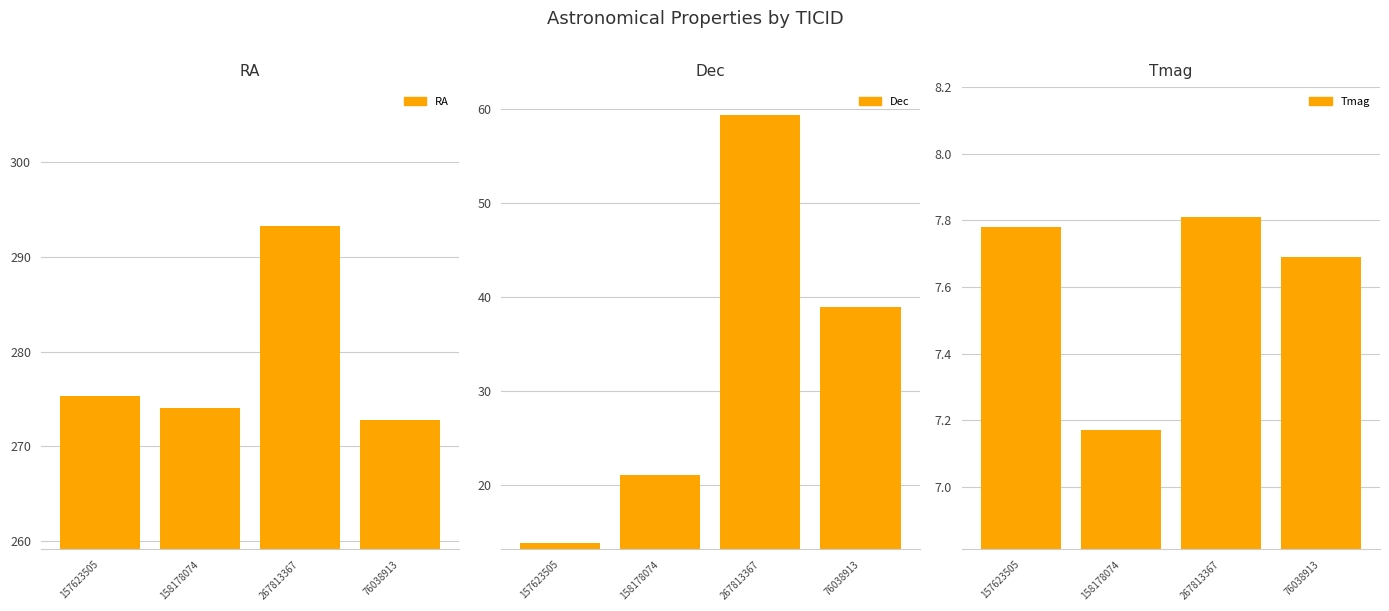

How many data points in RA are above 275?

2